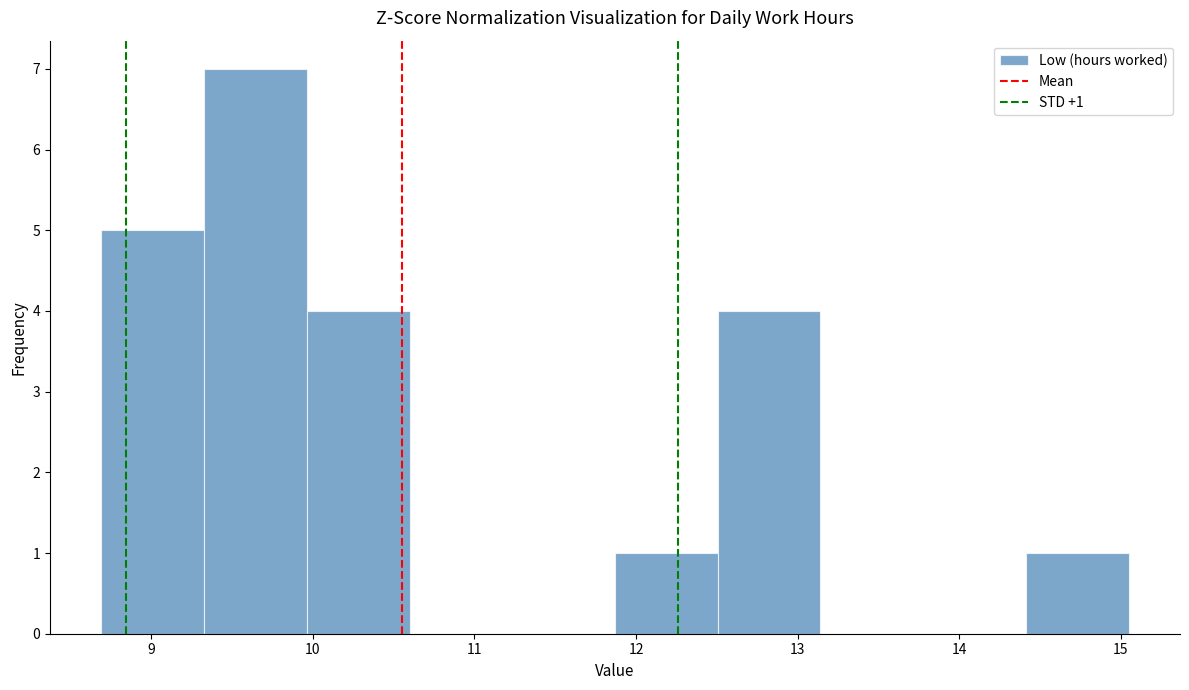

Which range on the x-axis has the tallest bar?

9.3 to 10.0